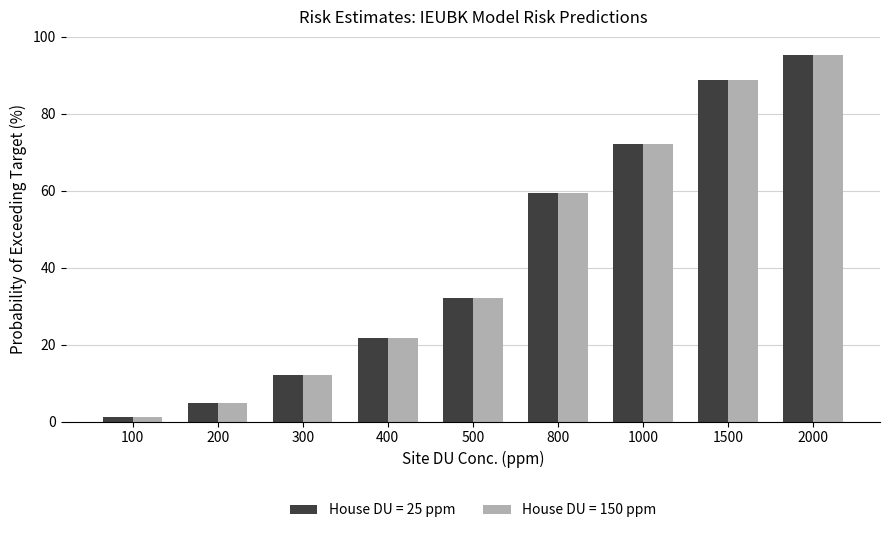

The value of House DU = 150 ppm at 2000 is 143.9. True or false?

False